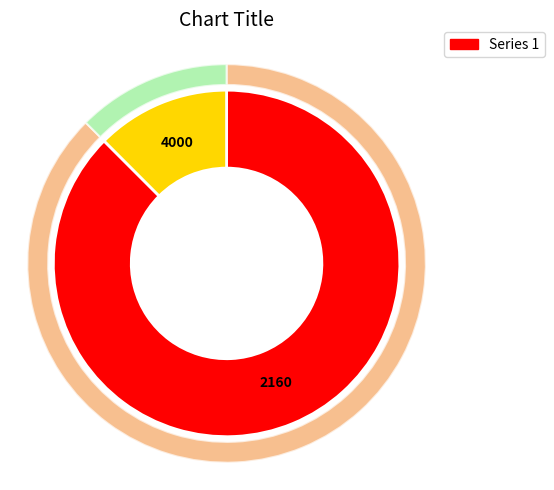

Is it true that 2160 is 82% of the pie?

False